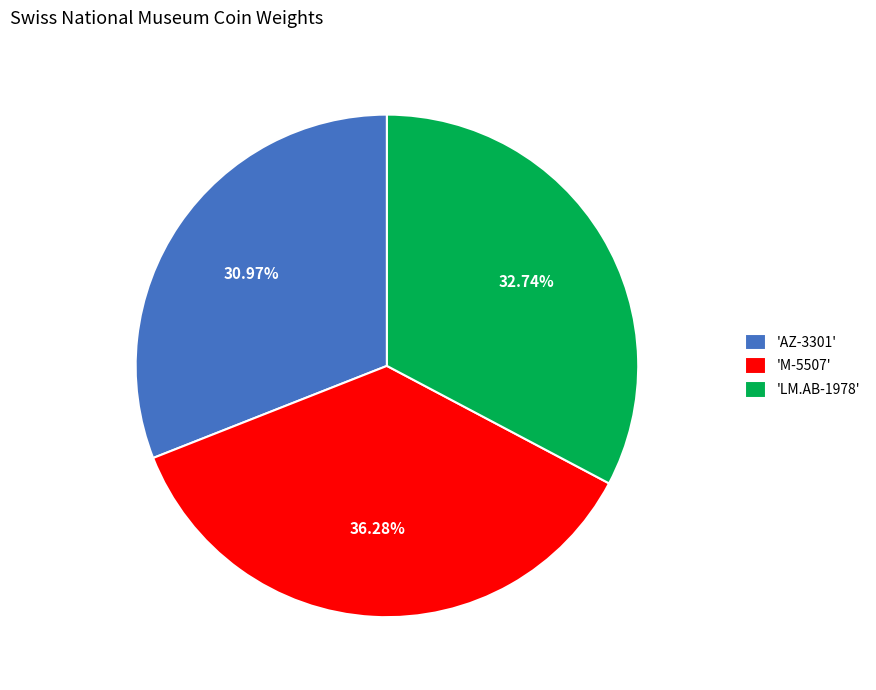

Between 'M-5507' and 'AZ-3301', which is larger?

'M-5507'